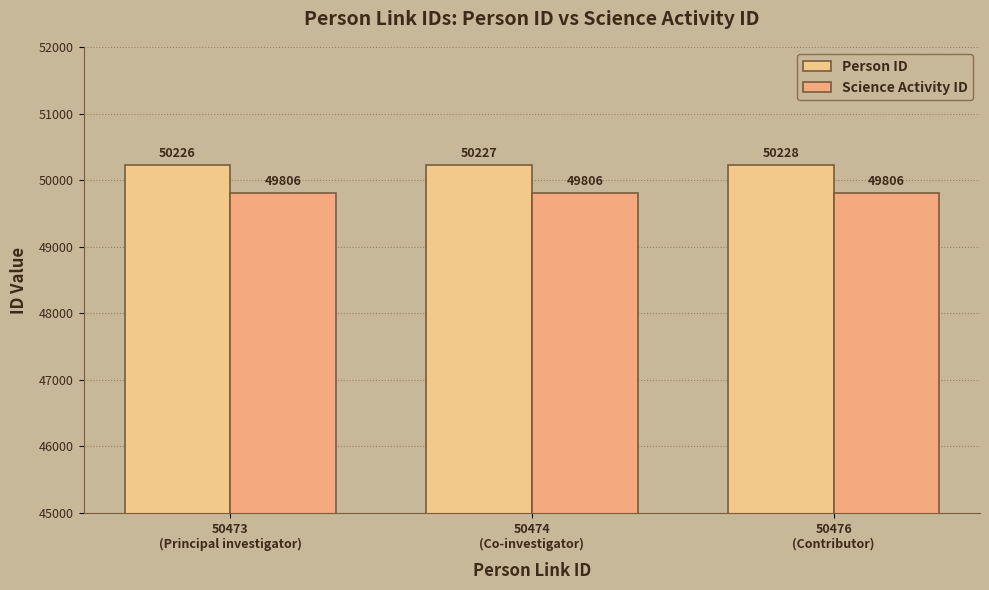

At 50474
(Co-investigator), list the series in order from smallest to largest.

Science Activity ID, Person ID